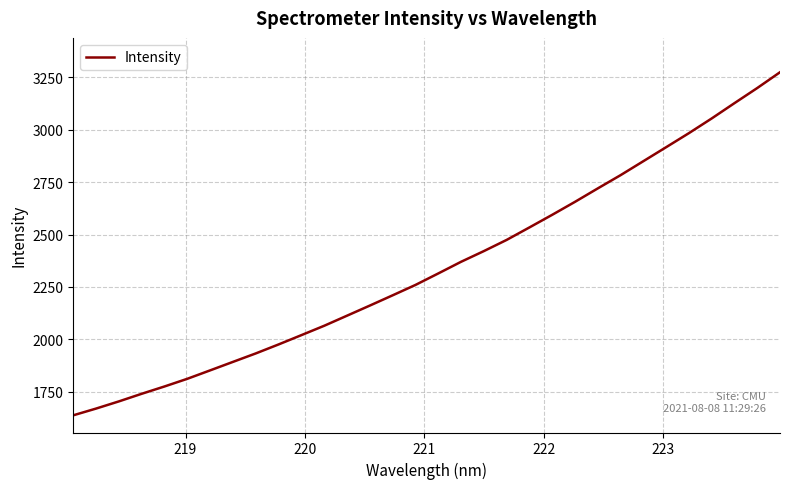

What is the difference between the second highest and minimum values?

1559.1